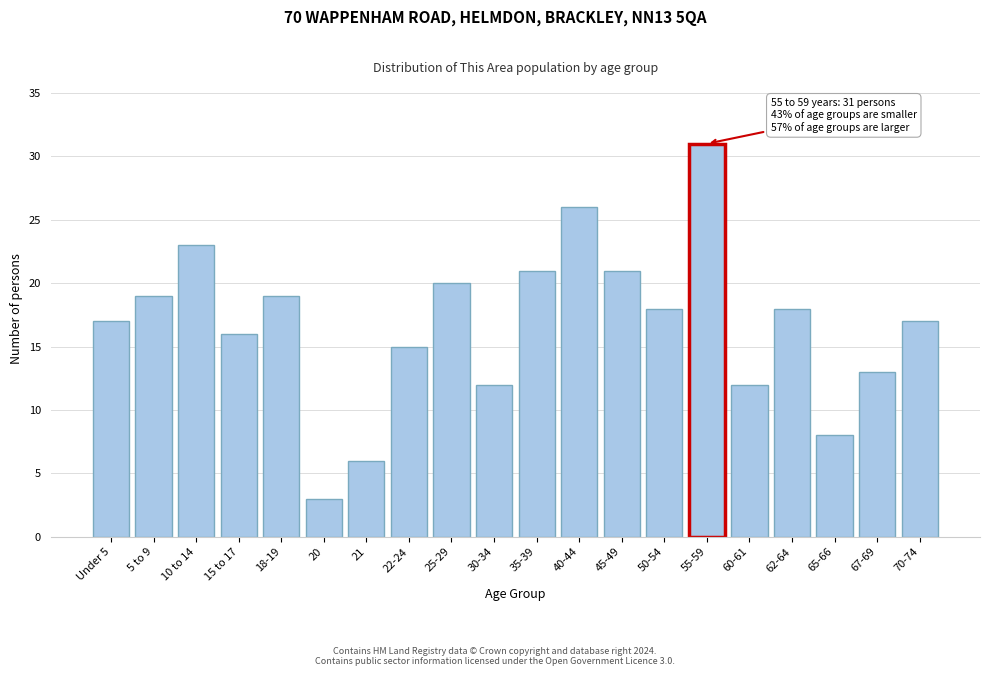

Reading left to right, transcribe all the data shown in this chart.

17	19	23	16	19	3	6	15	20	12	21	26	21	18	31	12	18	8	13	17